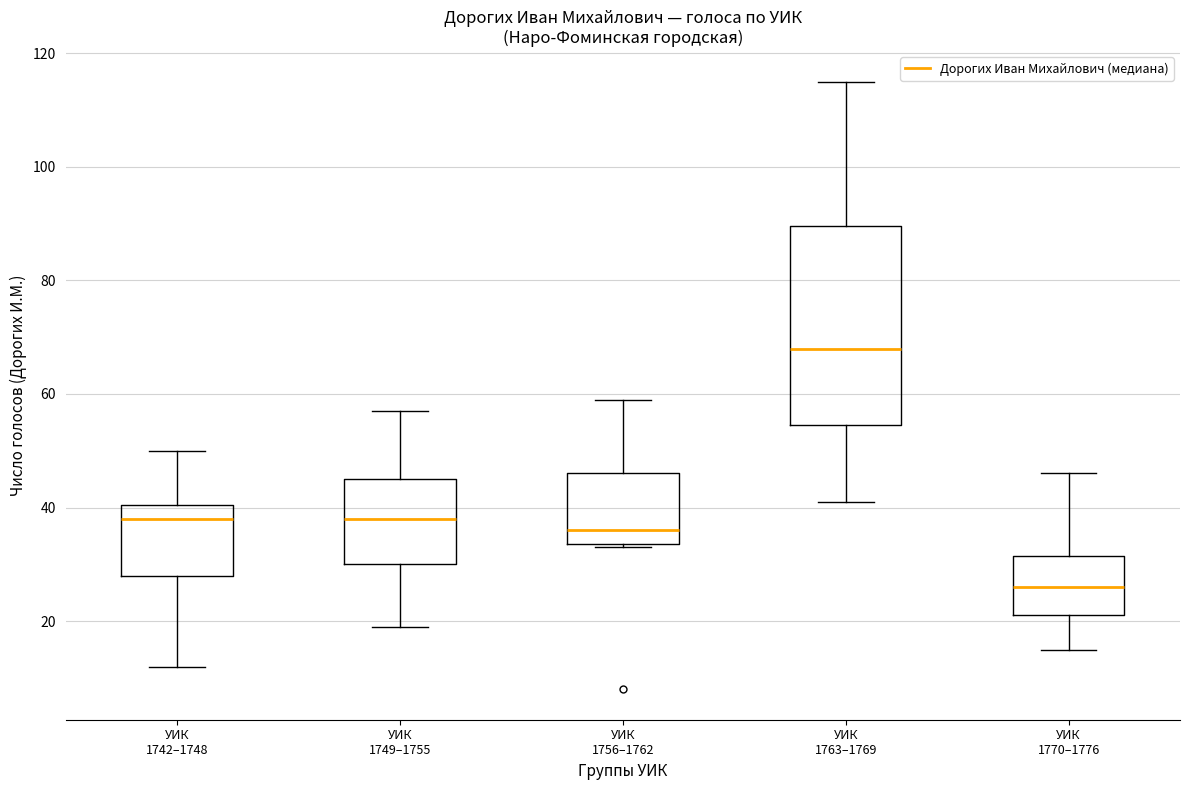

Reading left to right, transcribe this box plot: for each box, give where its median line is, the range the box spans, and where its two whiskers end, as read against the y-axis. The values are not printed on the chart, so give them approximately, as read against the axis.

УИК 1742–1748: median 38, box 28 to 40, whiskers 12 to 50
УИК 1749–1755: median 38, box 30 to 46, whiskers 20 to 58
УИК 1756–1762: median 36, box 34 to 46, whiskers 34 to 60
УИК 1763–1769: median 68, box 54 to 90, whiskers 42 to 116
УИК 1770–1776: median 26, box 22 to 32, whiskers 16 to 46